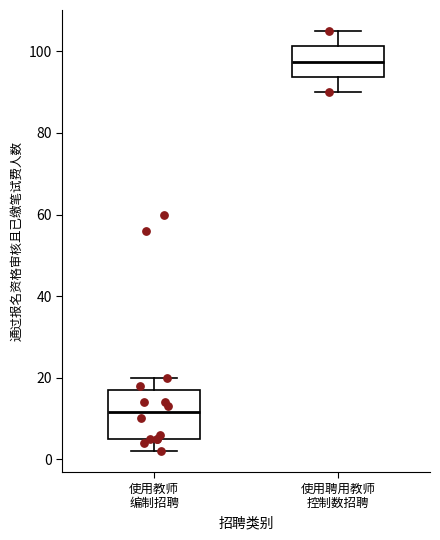

Where does the median line of the box for 使用聘用教师 控制数招聘 sit on the y-axis? The values are not printed on the chart, so give them approximately, as read against the axis.

98